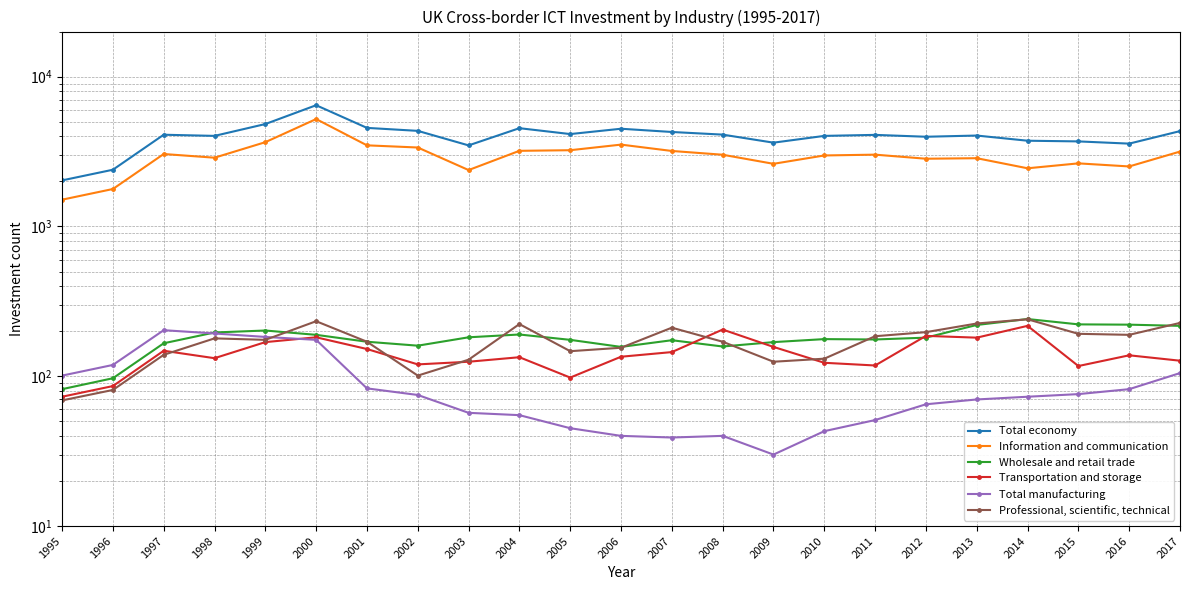

What is the sum of all Professional, scientific, technical values?

3893